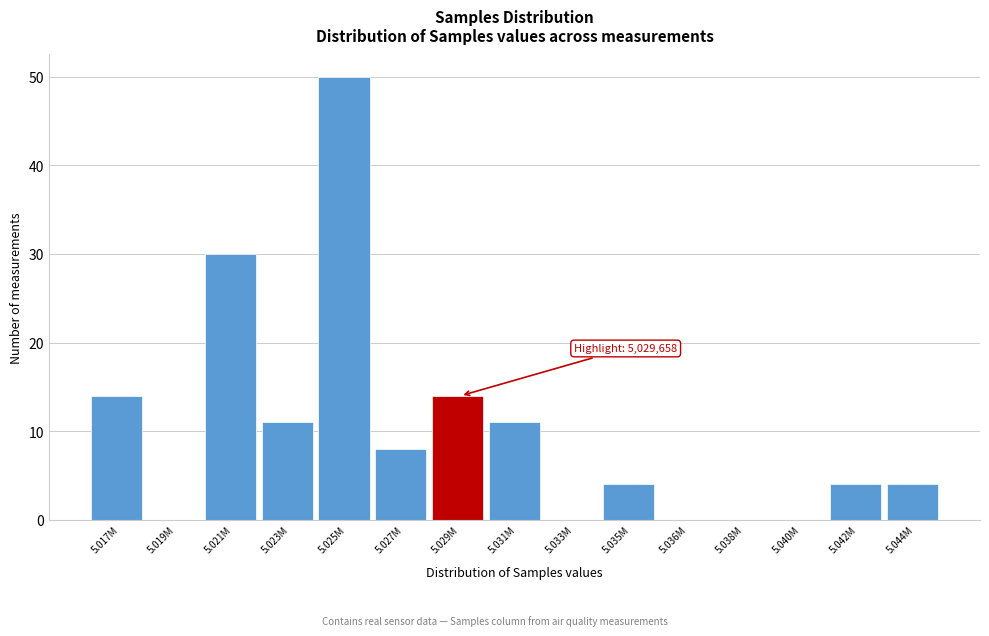

Reading left to right, what are all the values shown in this chart?

5.017M=14	5.019M=0	5.021M=30	5.023M=11	5.025M=50	5.027M=8	5.029M=14	5.031M=11	5.033M=0	5.035M=4	5.036M=0	5.038M=0	5.040M=0	5.042M=4	5.044M=4